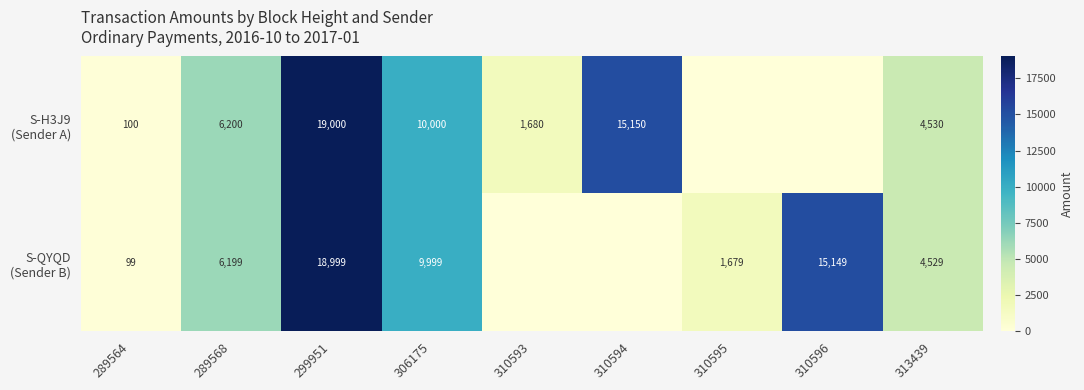

What is the difference between the highest and lowest values at 310596?

15149